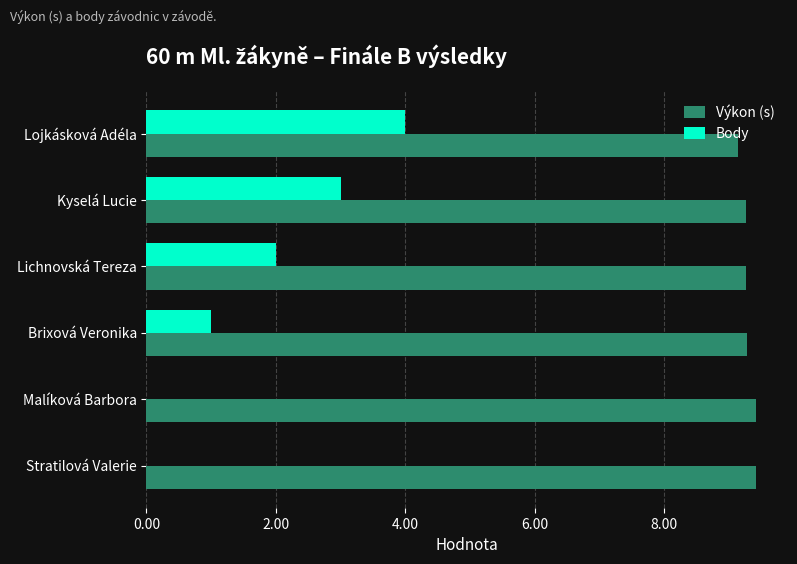

What is the sum of all Body values?

10.0